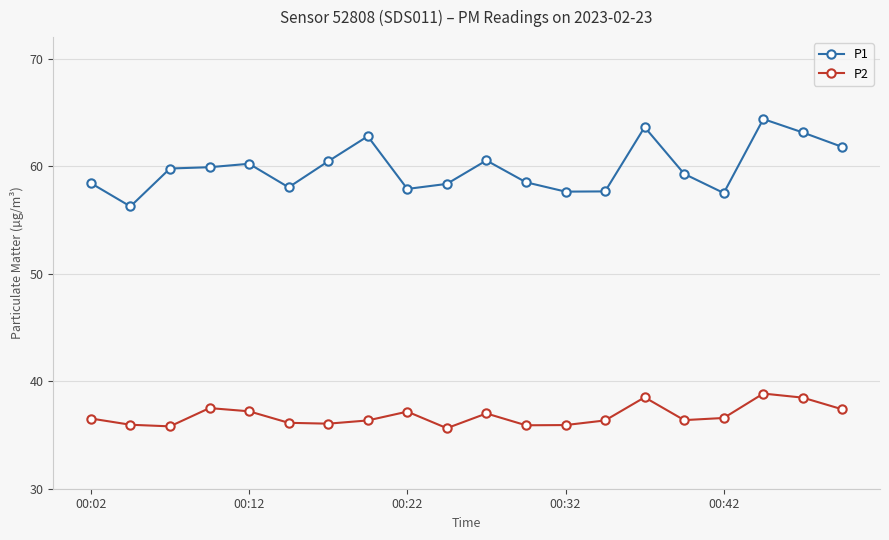

Which series has the largest total across all categories?

P1